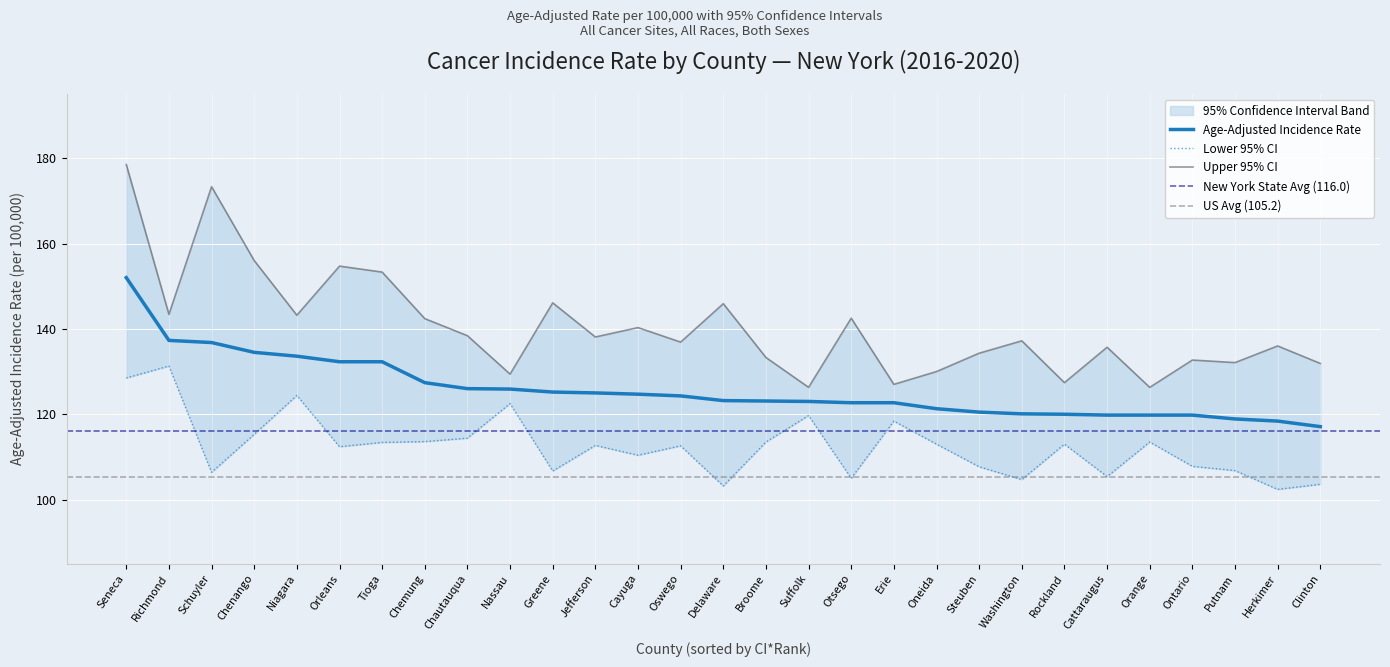

The Age-Adjusted Incidence Rate series shows 123.0 at Suffolk. True or false?

True